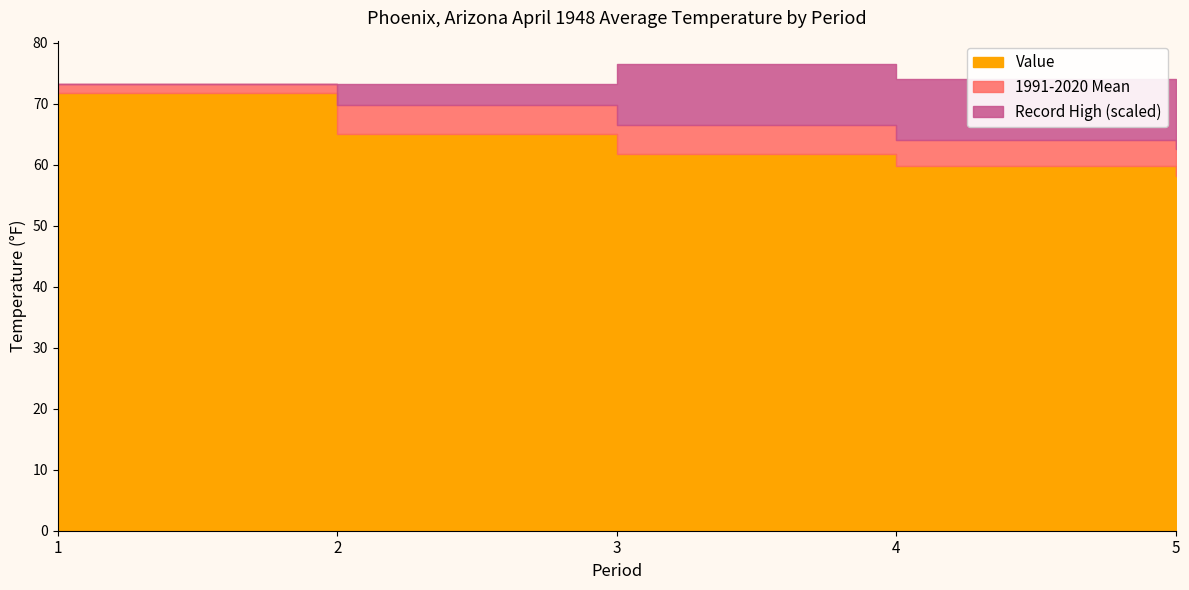

True or false: Value and 1991-2020 Mean intersect in this chart.

False